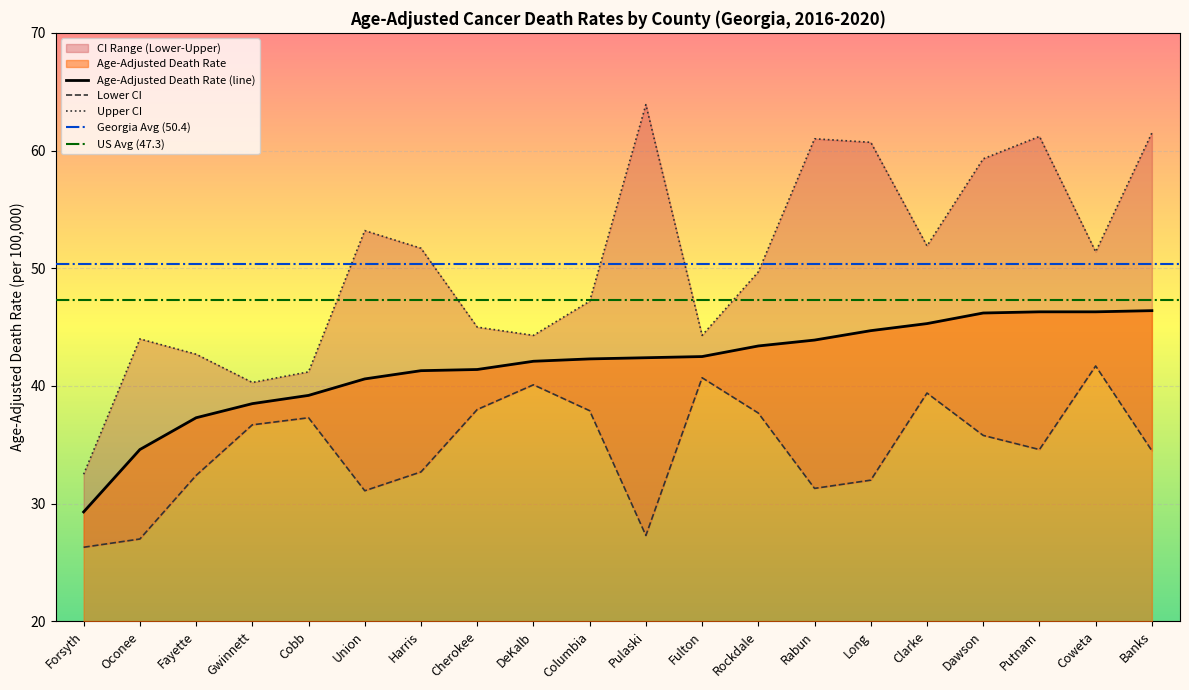

What is the label of the 16th point from the left?

Clarke